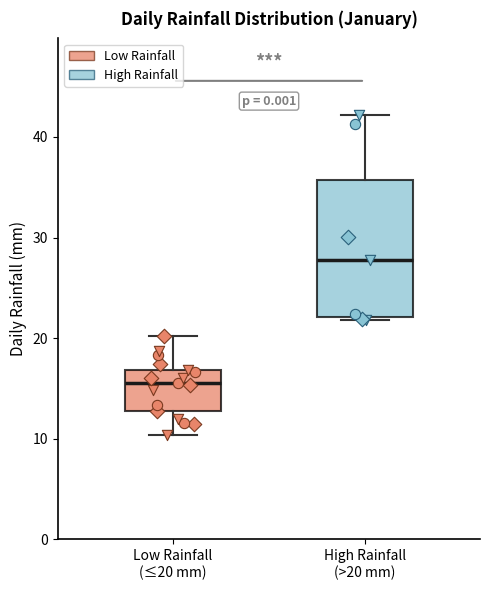

Which box's median line is the highest?

High Rainfall (>20 mm)